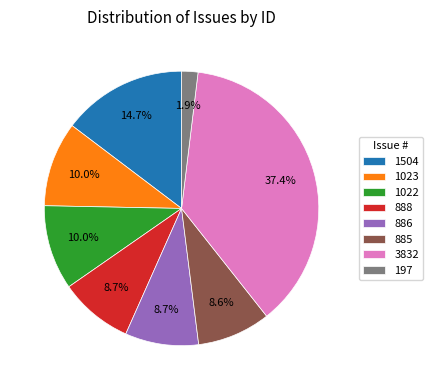

Do 1022 and 3832 together represent more than half of the pie?

No